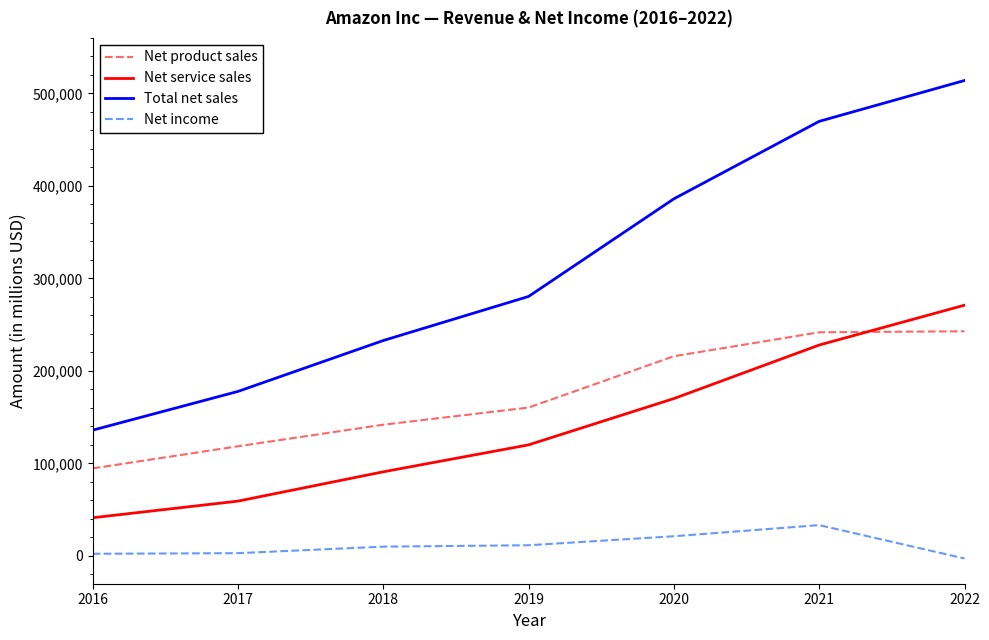

Rank the categories by Total net sales value from lowest to highest.

2016, 2017, 2018, 2019, 2020, 2021, 2022